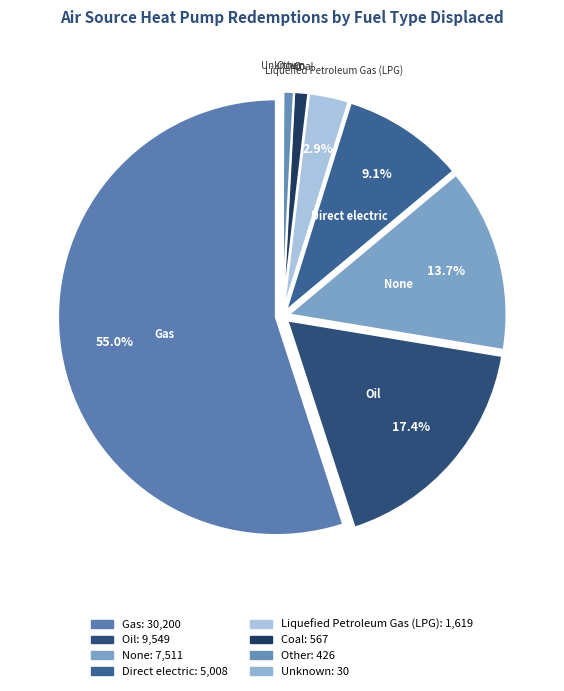

What is the smallest slice in the pie chart?

Unknown